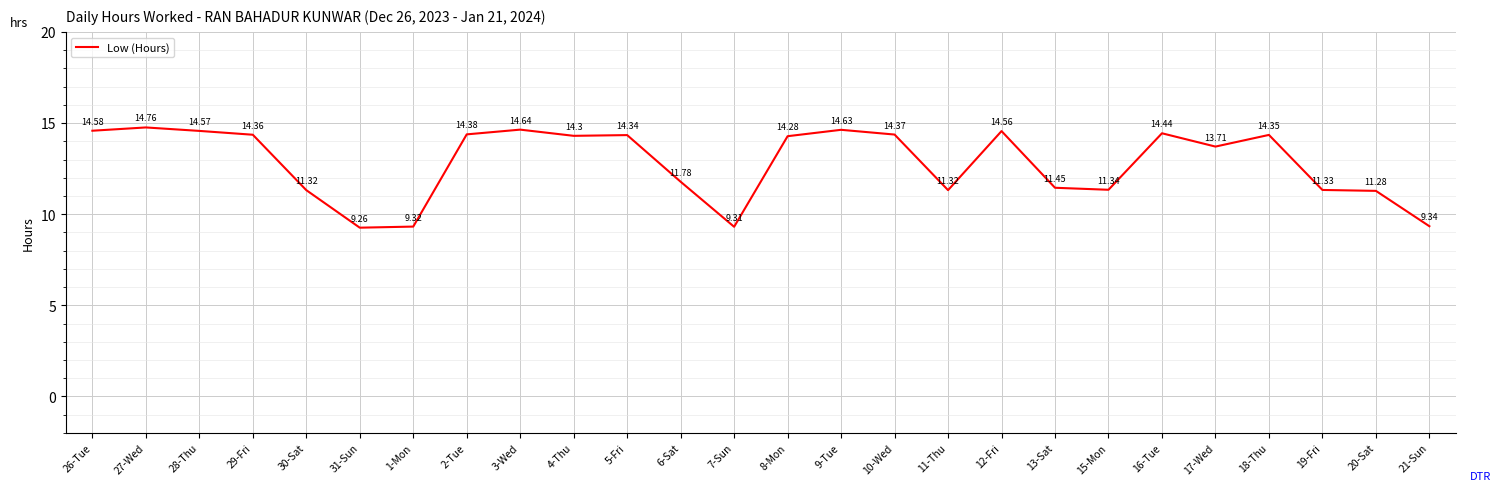

Approximately how many times larger is the value at 2-Tue compared to 15-Mon?

1.3